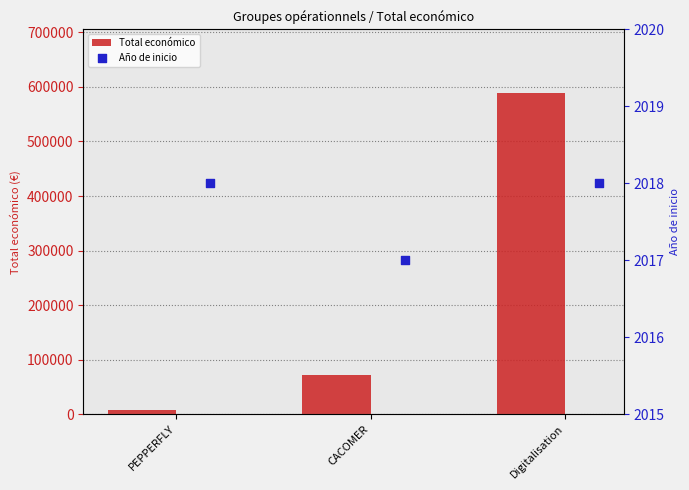

What are all the series names shown in the legend?

Total económico, Año de inicio